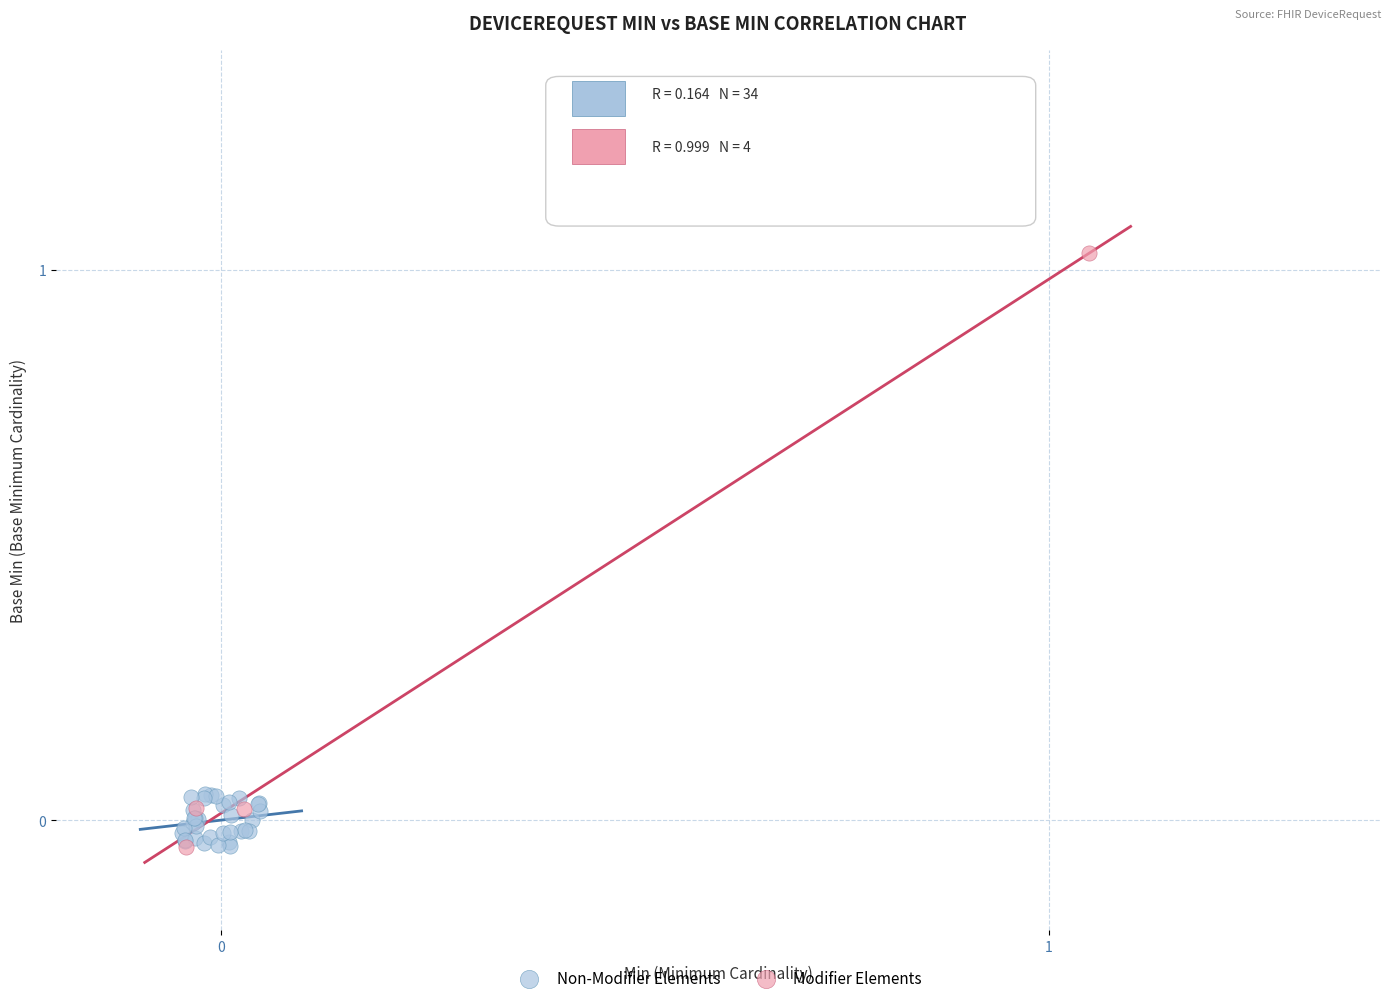

Which series contains the highest Y value?

Modifier Elements